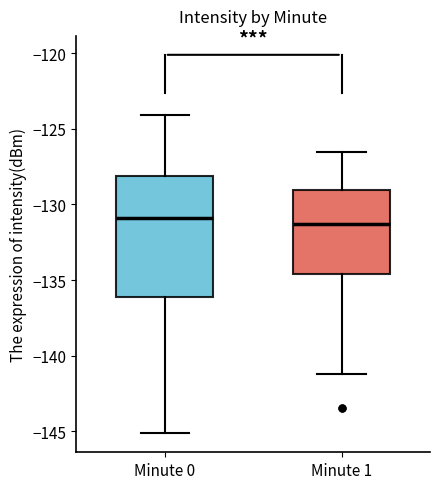

Which box is the tallest, from its lower edge to its upper edge?

Minute 0